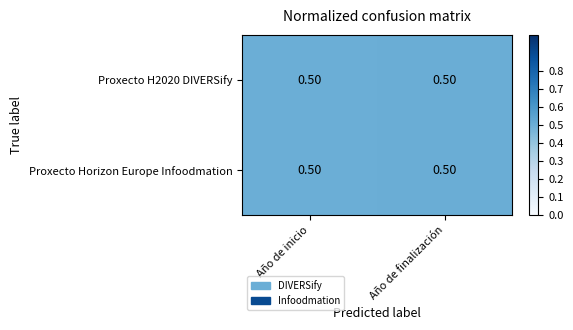

What is the sum of the Proxecto H2020 DIVERSify values at Año de finalización and Año de inicio?

1.0